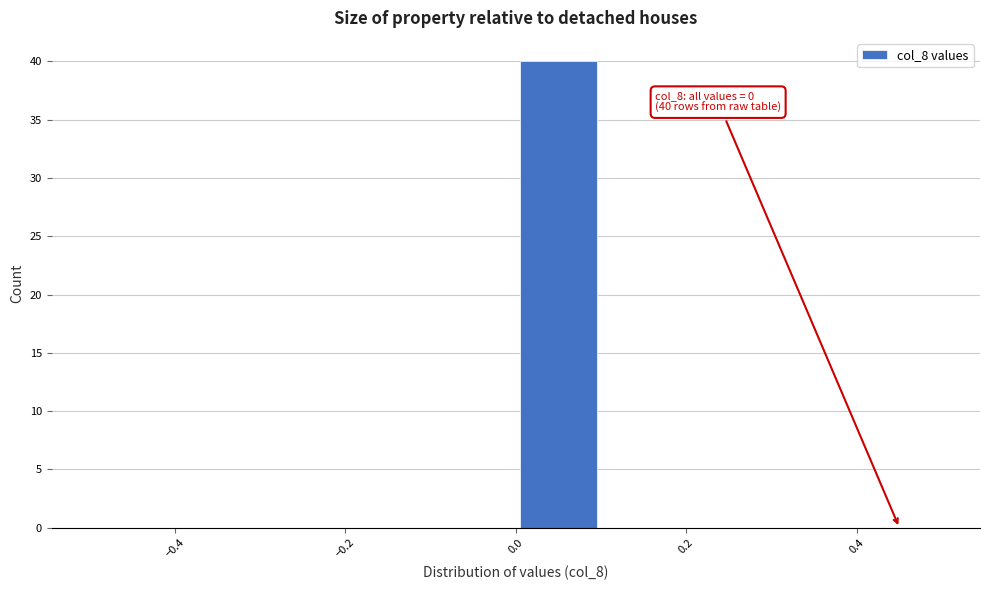

Over which range of the x-axis is the bar tallest?

0.0 to 0.1